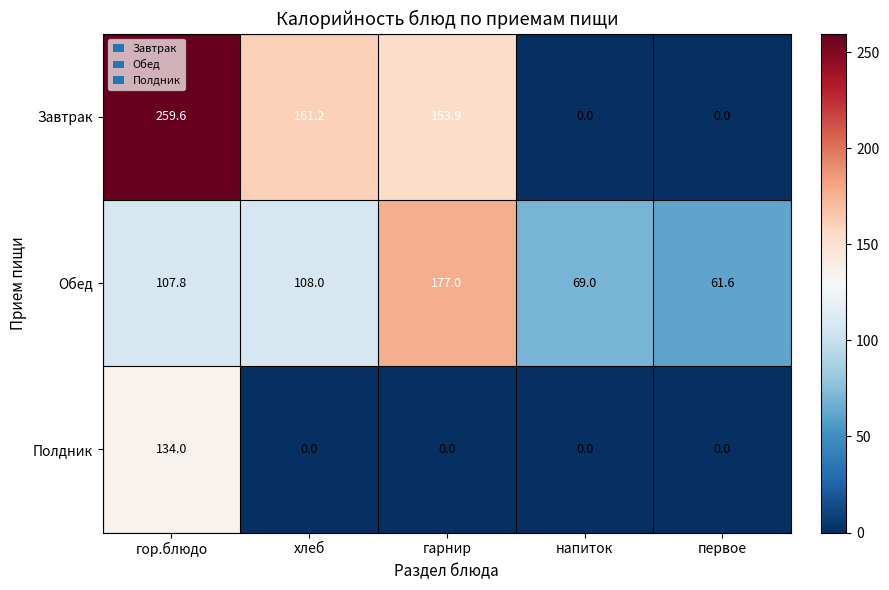

At which category is the sum across all series the highest?

гор.блюдо